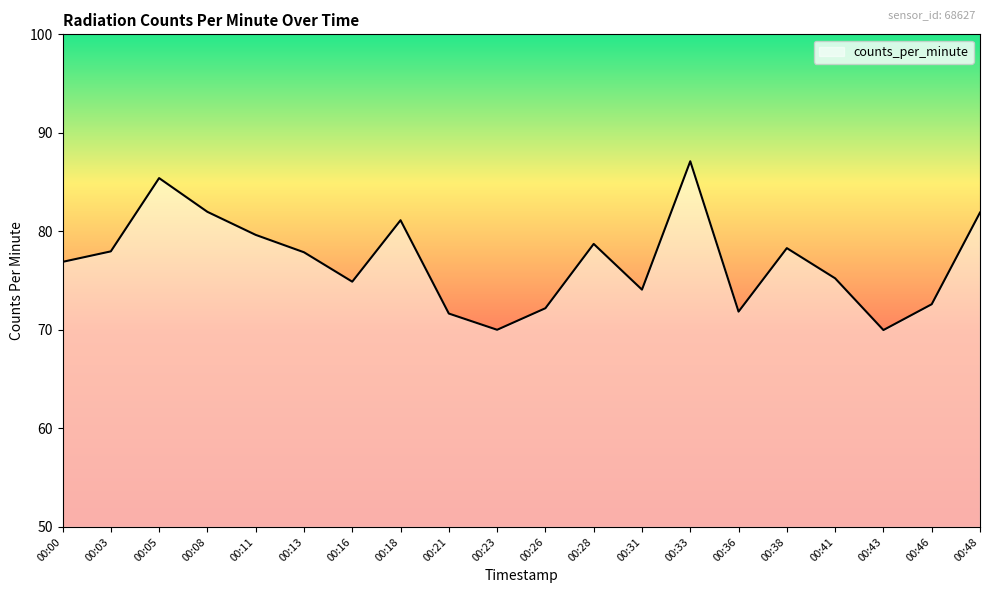

What is the minimum value shown in the chart?

70.0